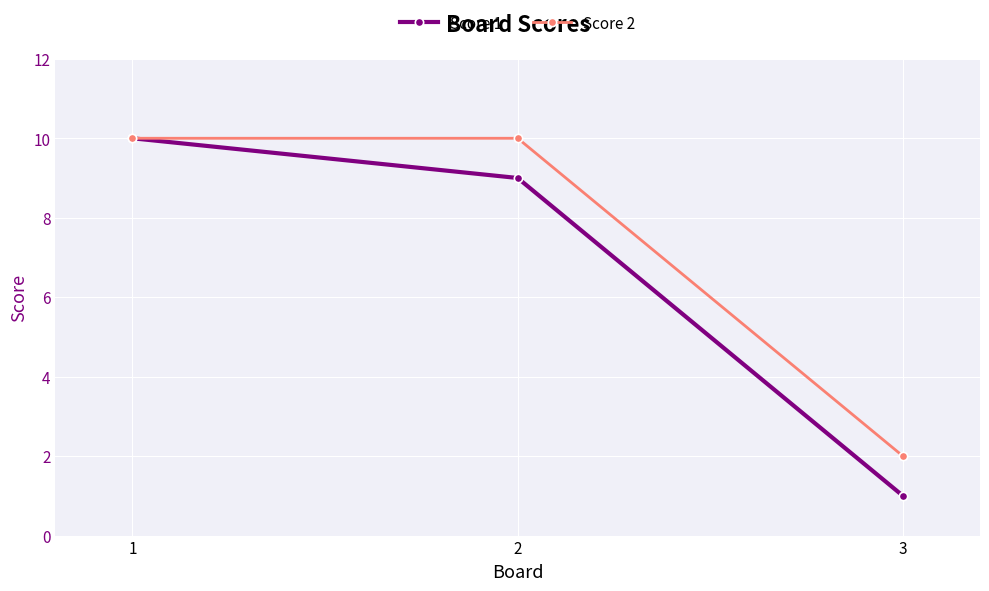

Rank the series by their average value, from lowest to highest.

Score 1, Score 2